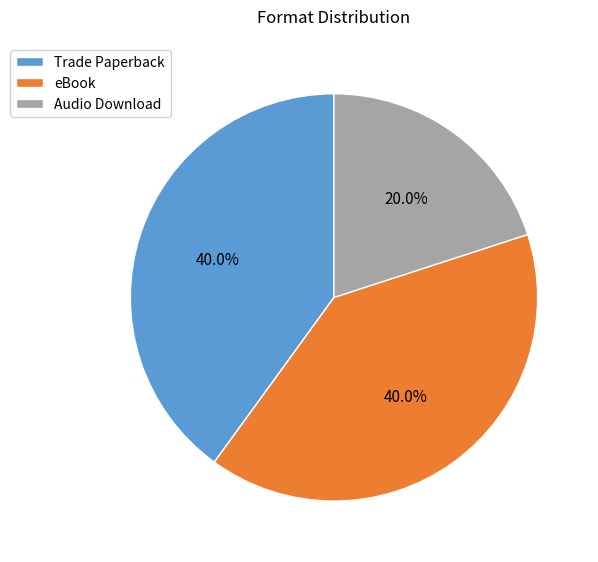

Between Audio Download and Trade Paperback, which is larger?

Trade Paperback